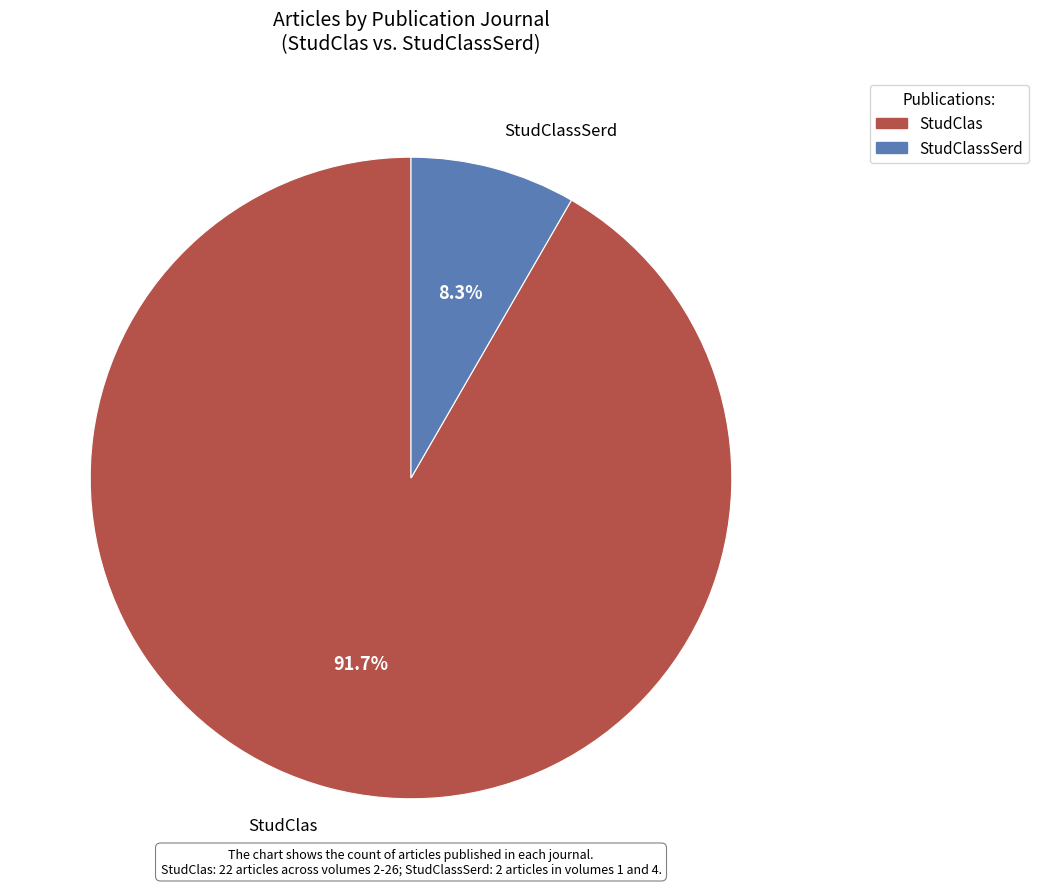

What is the smallest slice in the pie chart?

StudClassSerd